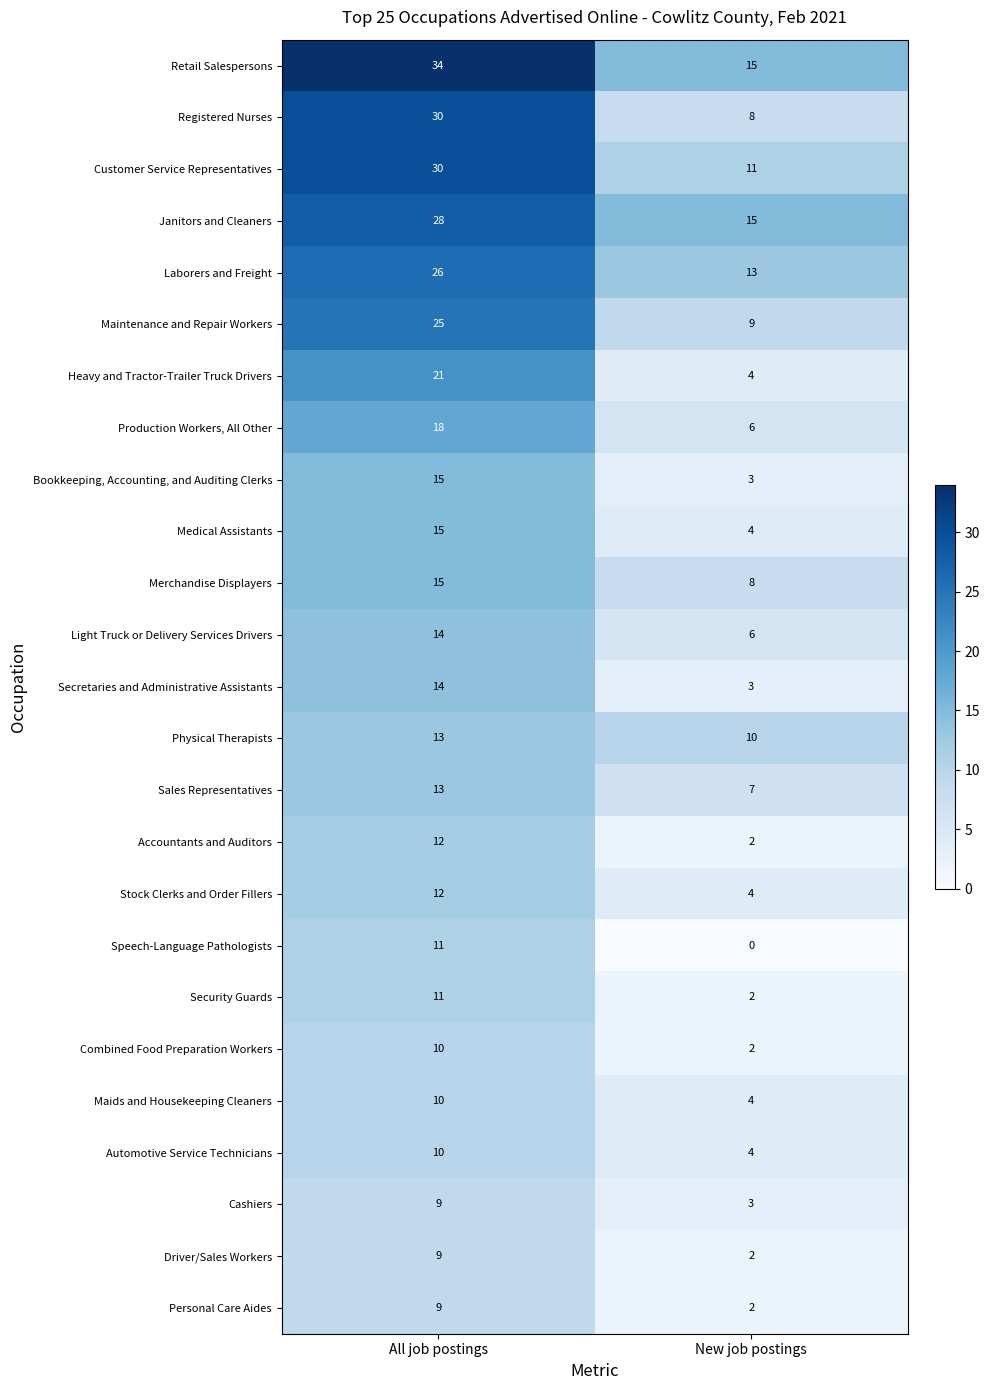

Between All job postings and New job postings, which series saw the biggest shift?

Registered Nurses